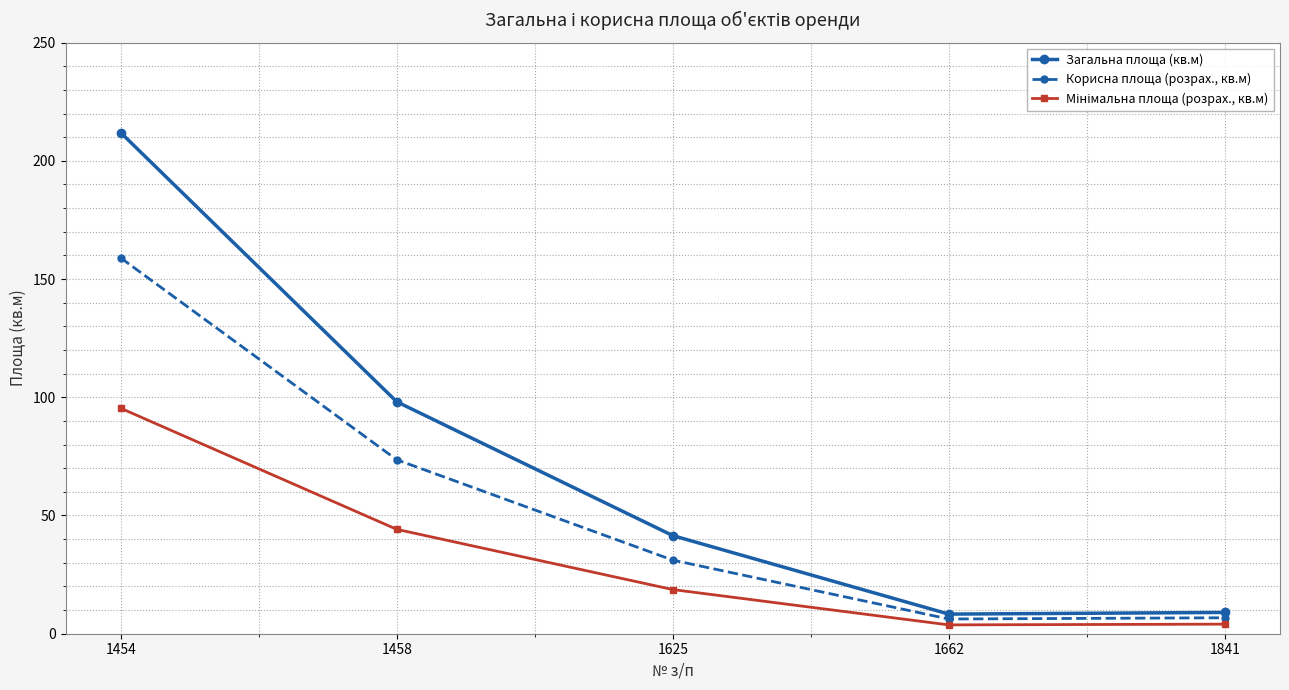

Which label corresponds to the largest value in the chart?

1454